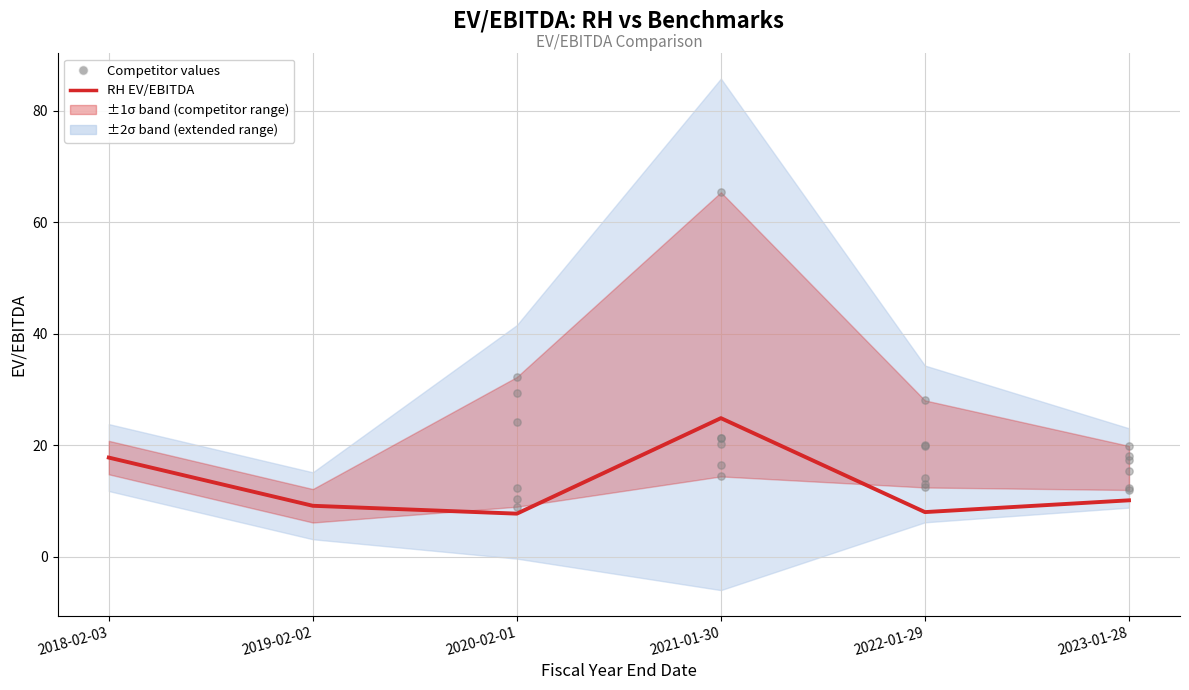

Approximately how many times larger is the value at 2021-01-30 compared to 2020-02-01?

3.2